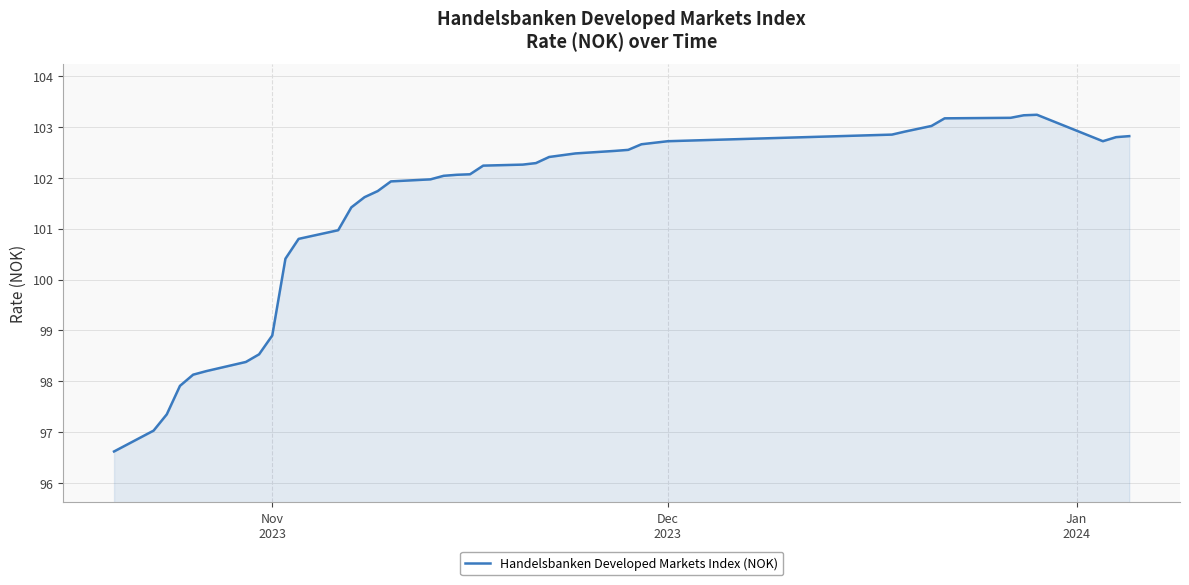

What is the minimum value shown in the chart?

96.6